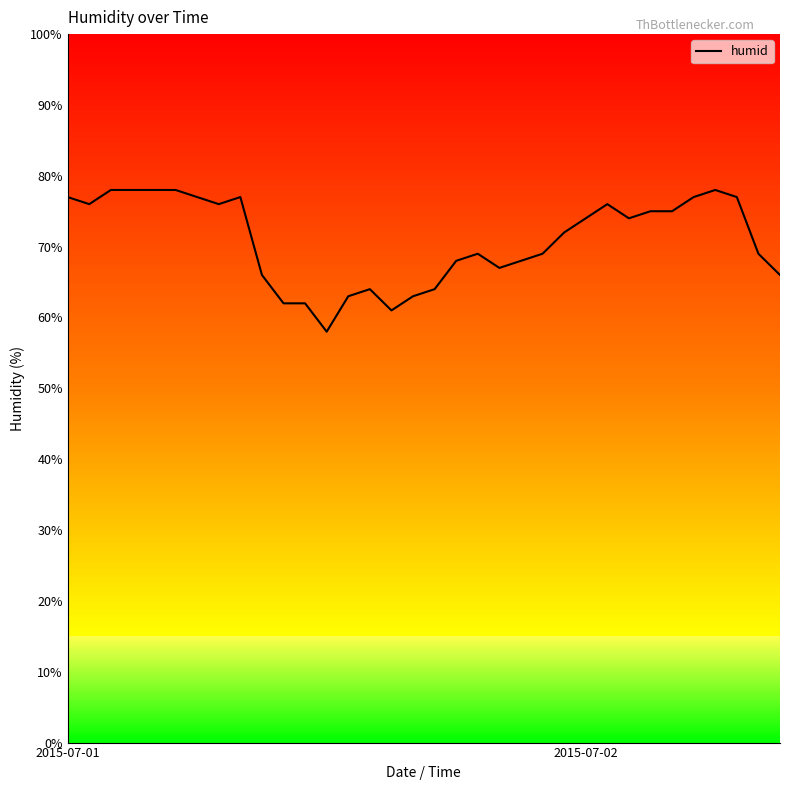

What is the smallest value displayed?

58